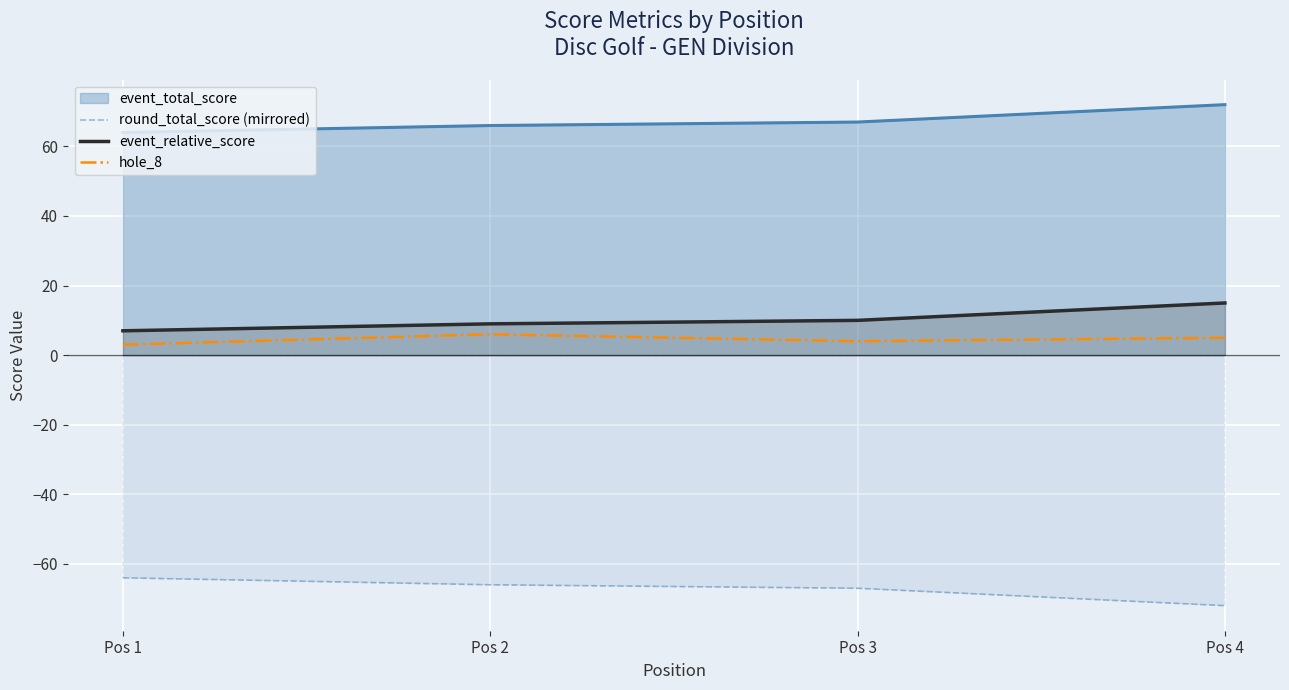

What is the approximate value of hole_8 at Pos 4?

5